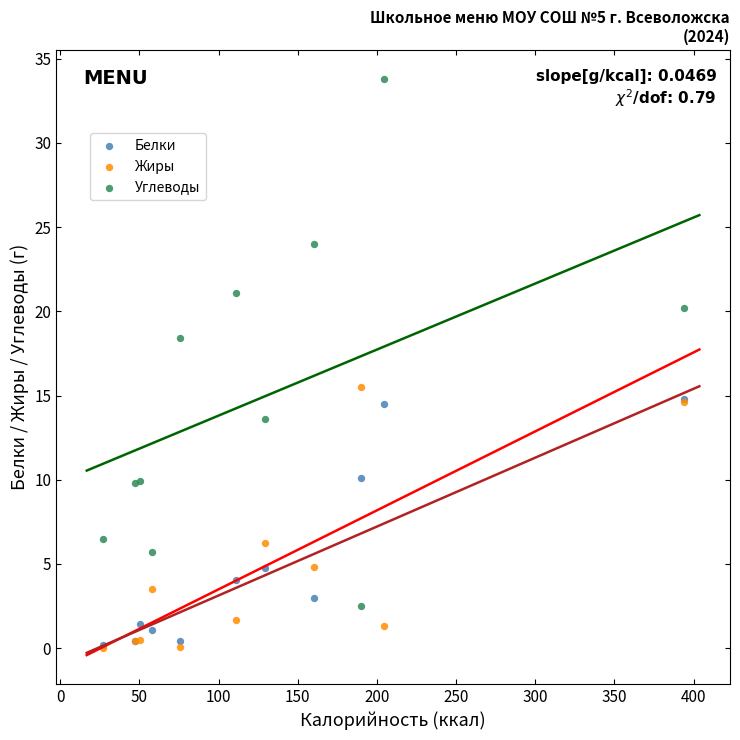

In the Углеводы series, what Y value is closest to 18?

18.4